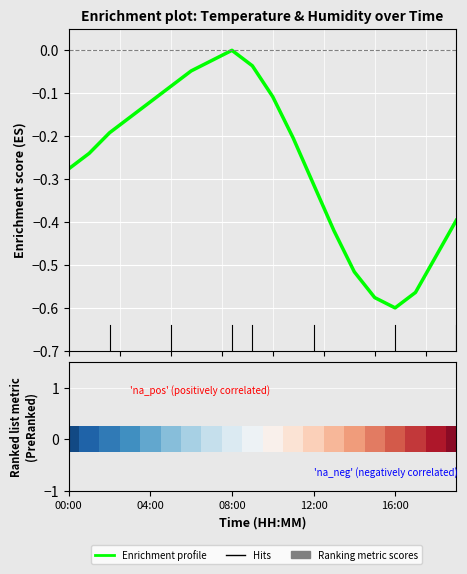

List the labels in order of value, largest first.

08:00, 07:00, 09:00, 06:00, 05:00, 10:00, 04:00, 03:00, 02:00, 11:00, 01:00, 00:00, 12:00, 19:00, 13:00, 18:00, 14:00, 17:00, 15:00, 16:00